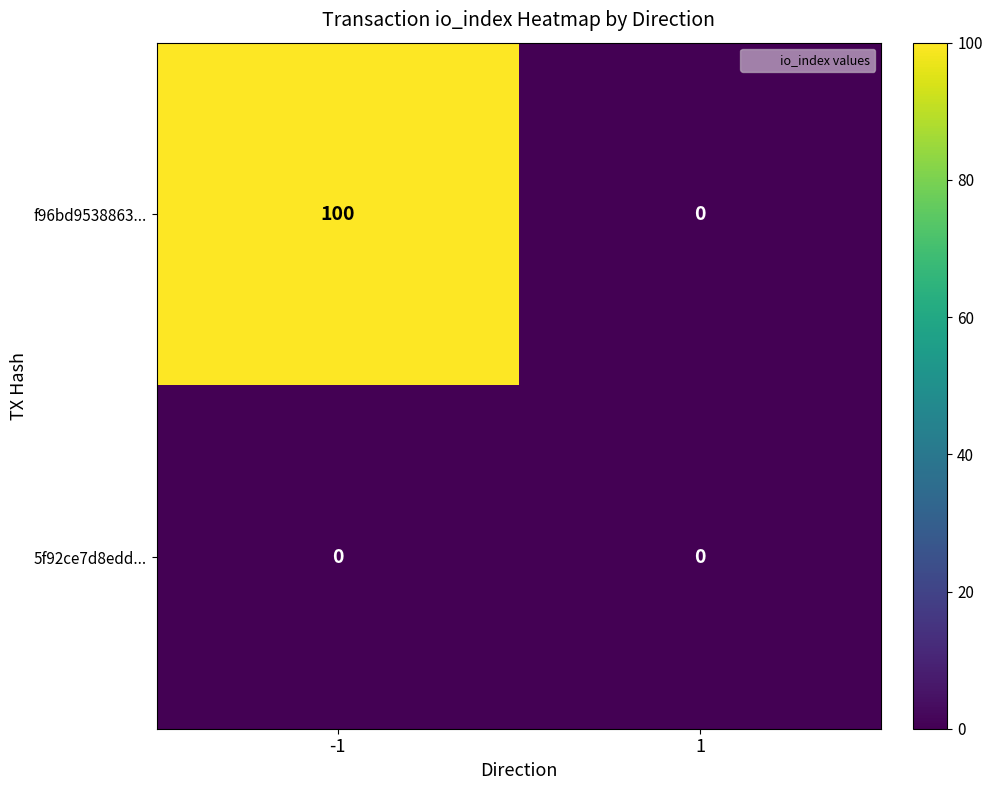

Between -1 and 1, which series saw the biggest shift?

f96bd9538863...